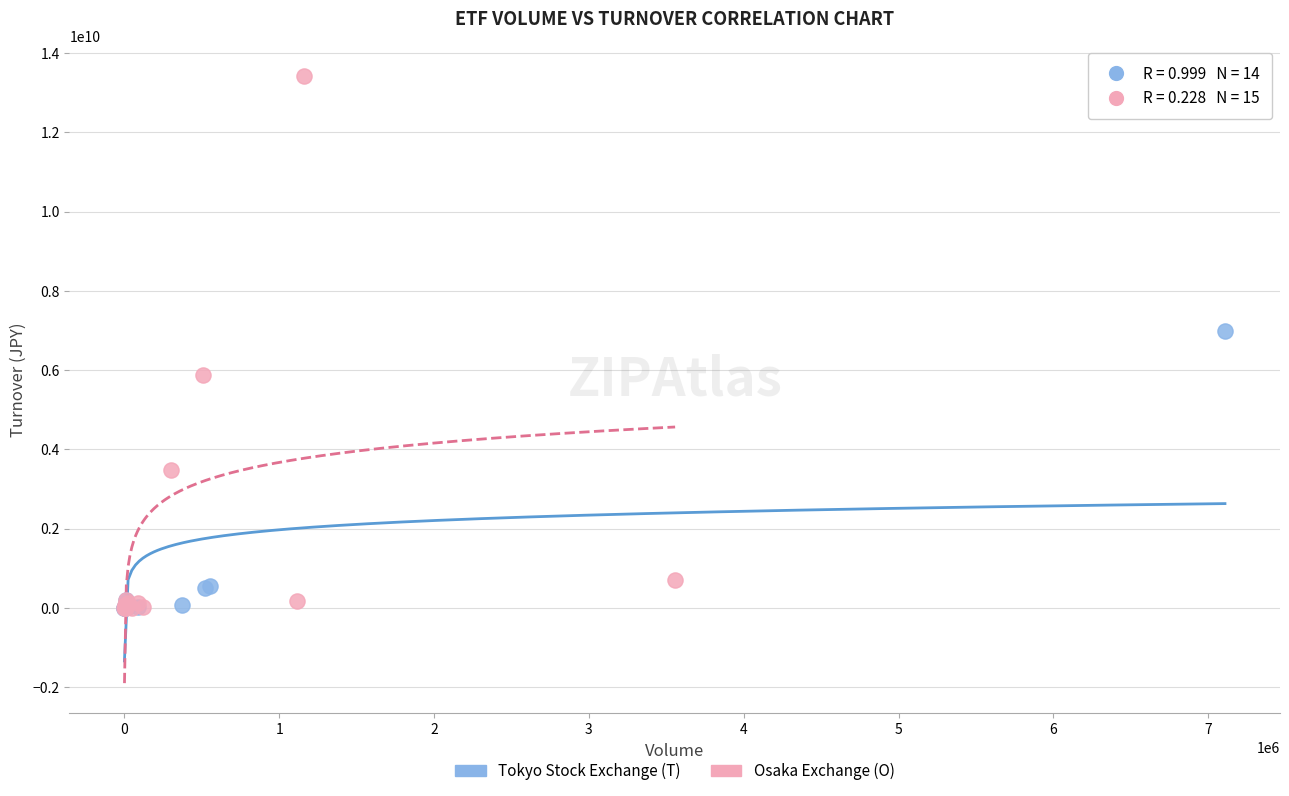

Which series has the largest Y range (max minus min)?

Osaka Exchange (O)